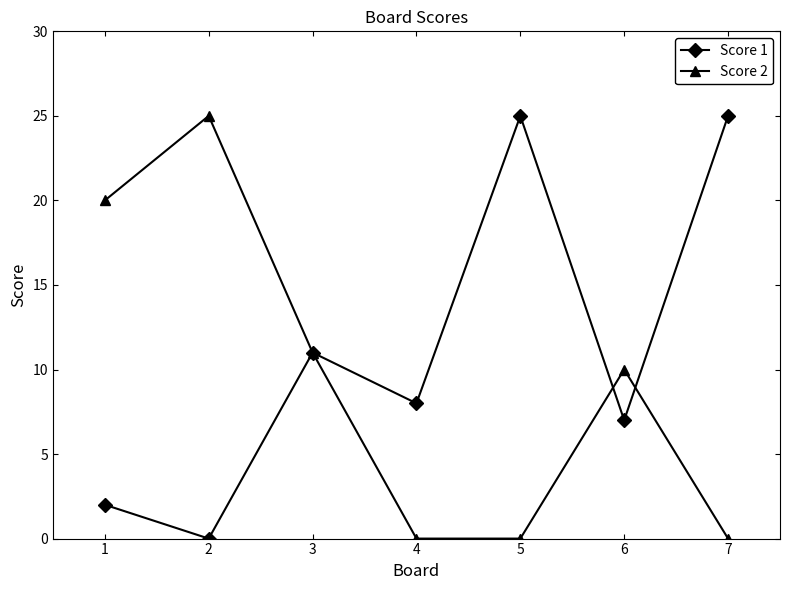

Is the value of Score 2 at 5 greater than the value of Score 1 at 5?

No